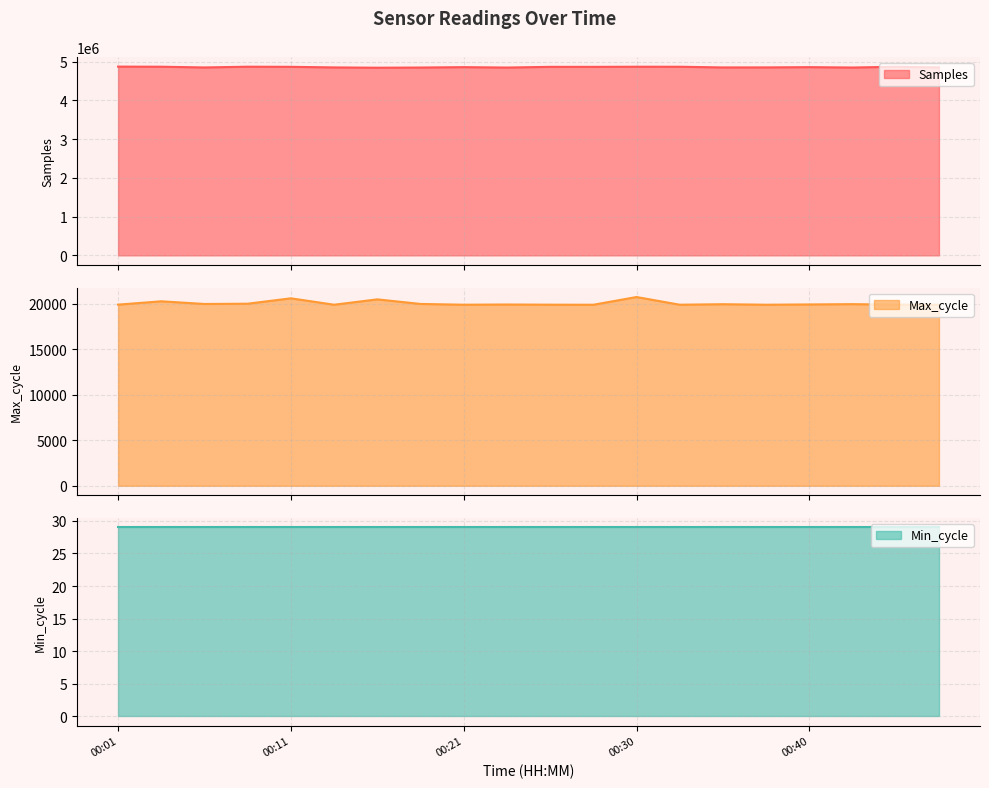

What is the lowest value of the Samples series?

4842790